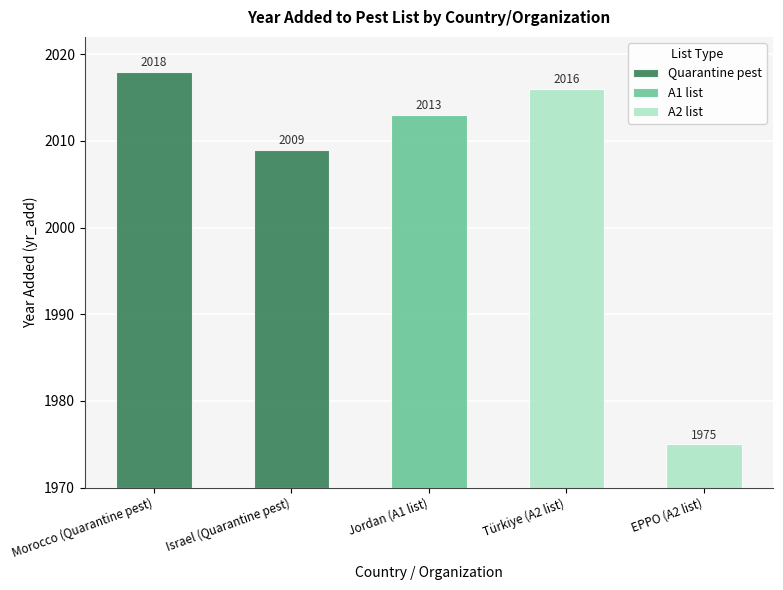

Which has a higher value, Türkiye (A2 list) or Morocco (Quarantine pest)?

Morocco (Quarantine pest)